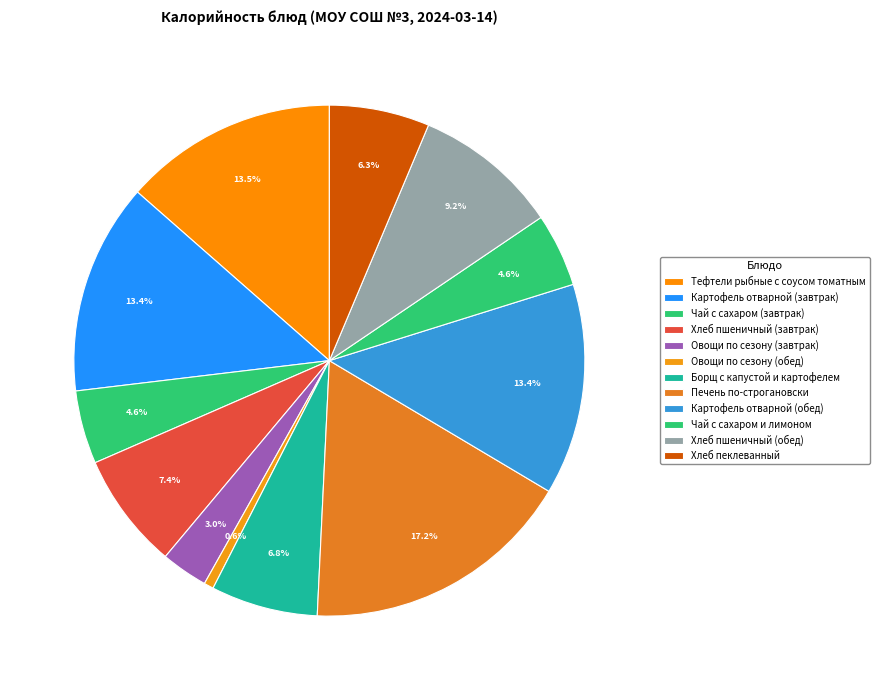

Is the sum of Хлеб пшеничный (завтрак) and Овощи по сезону (обед) greater than half?

No